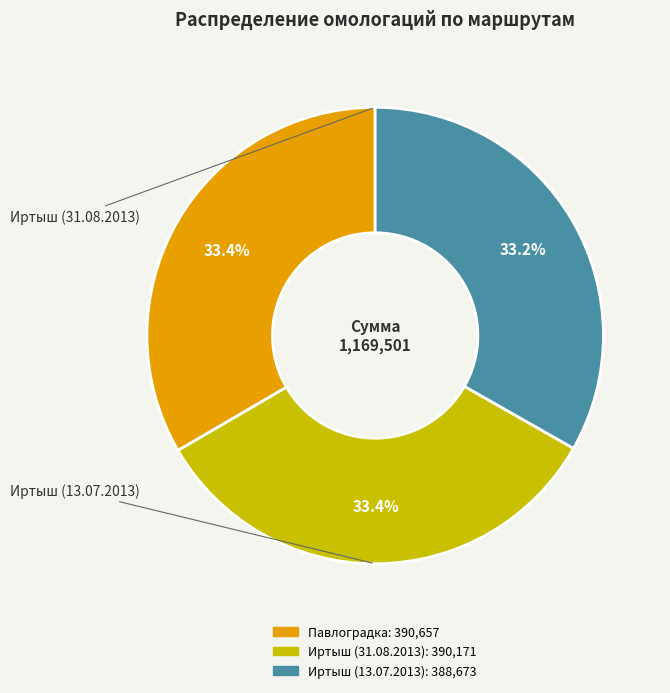

How many segments does this pie chart have?

3